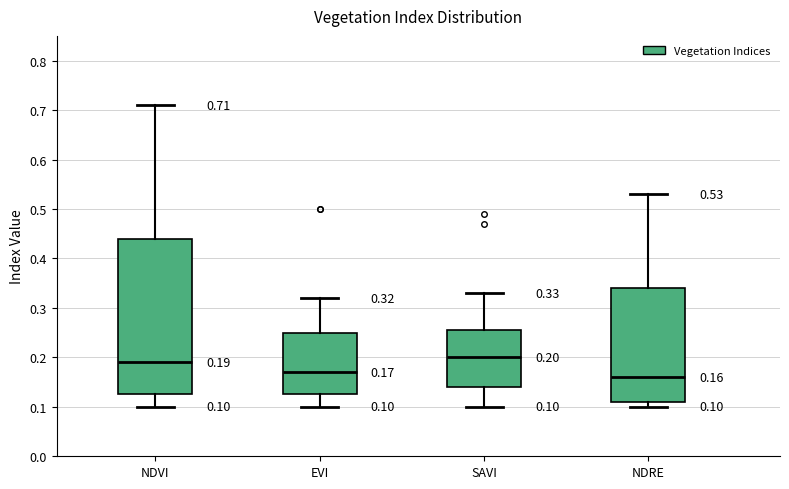

Which box is the tallest, from its lower edge to its upper edge?

NDVI